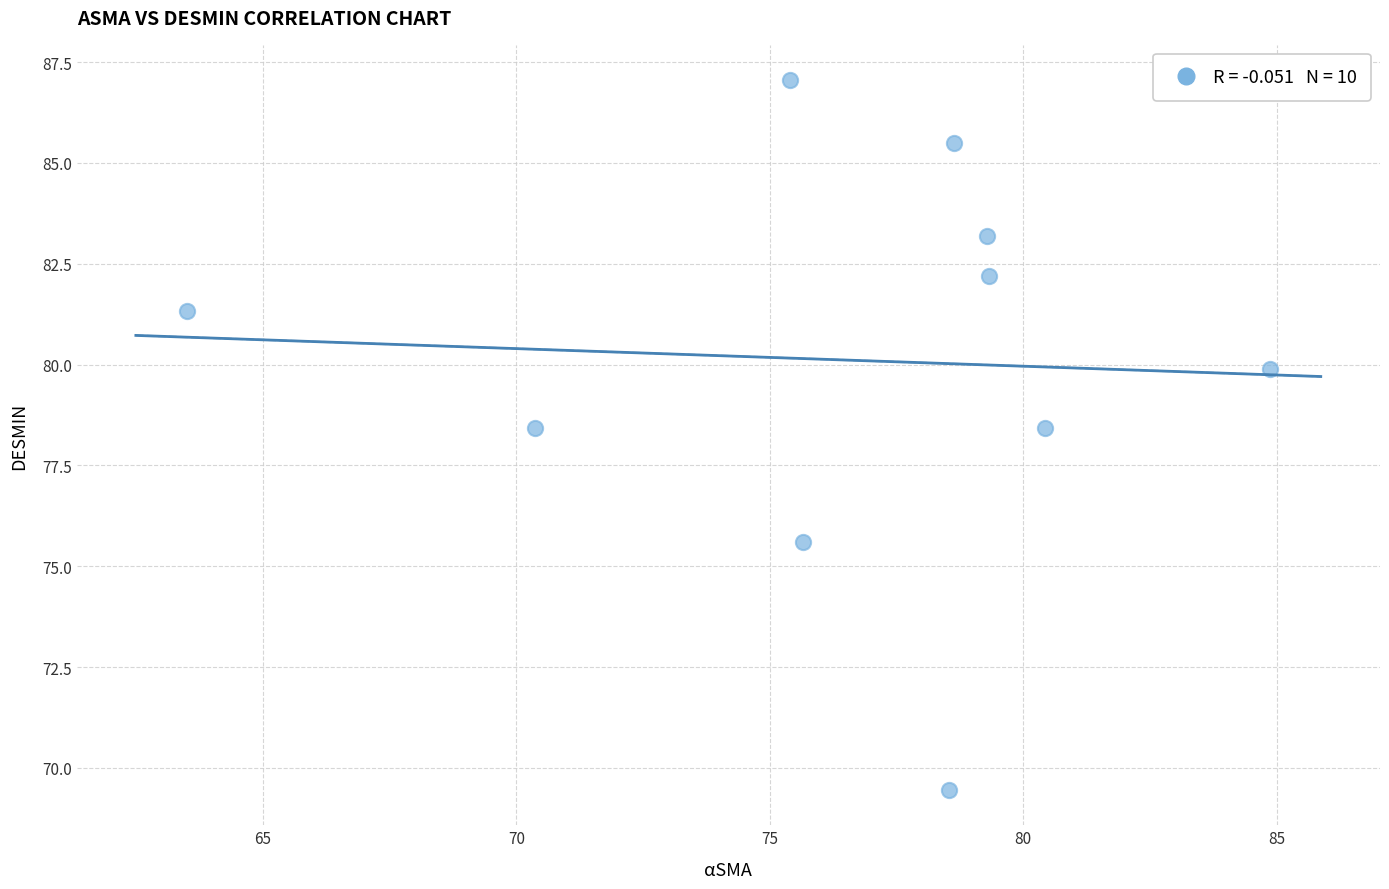

What is the average X value?

76.6